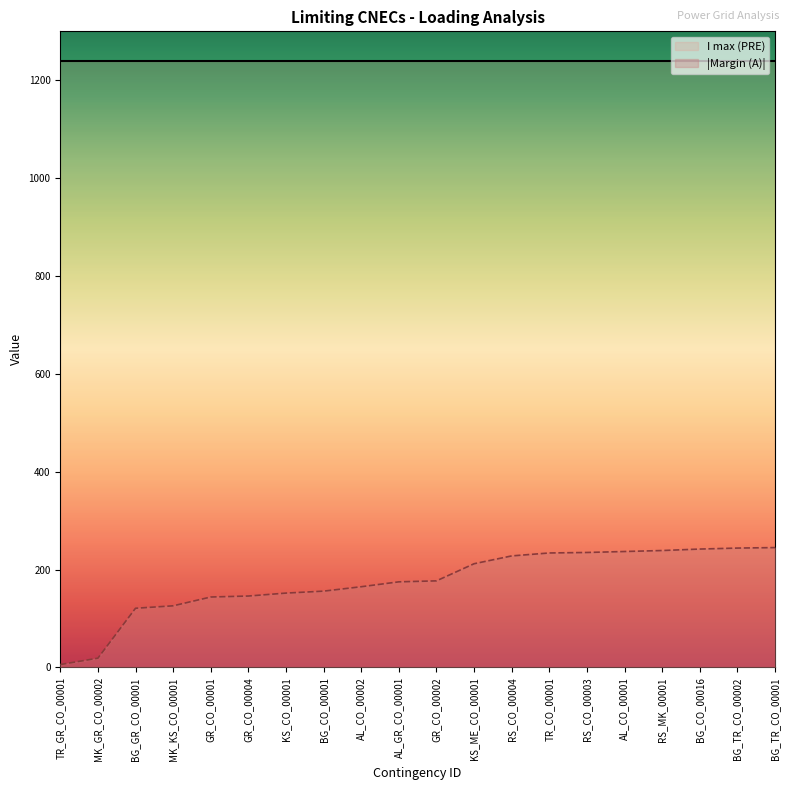

List the labels in order of value, smallest first.

TR_GR_CO_00001, MK_GR_CO_00002, BG_GR_CO_00001, MK_KS_CO_00001, GR_CO_00001, GR_CO_00004, KS_CO_00001, BG_CO_00001, AL_CO_00002, AL_GR_CO_00001, GR_CO_00002, KS_ME_CO_00001, RS_CO_00004, TR_CO_00001, RS_CO_00003, AL_CO_00001, RS_MK_00001, BG_CO_00016, BG_TR_CO_00002, BG_TR_CO_00001